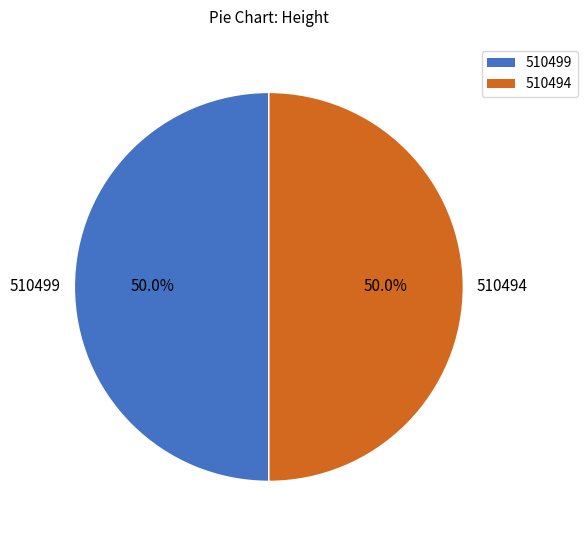

How much of the chart is everything except 510499?

50.0%